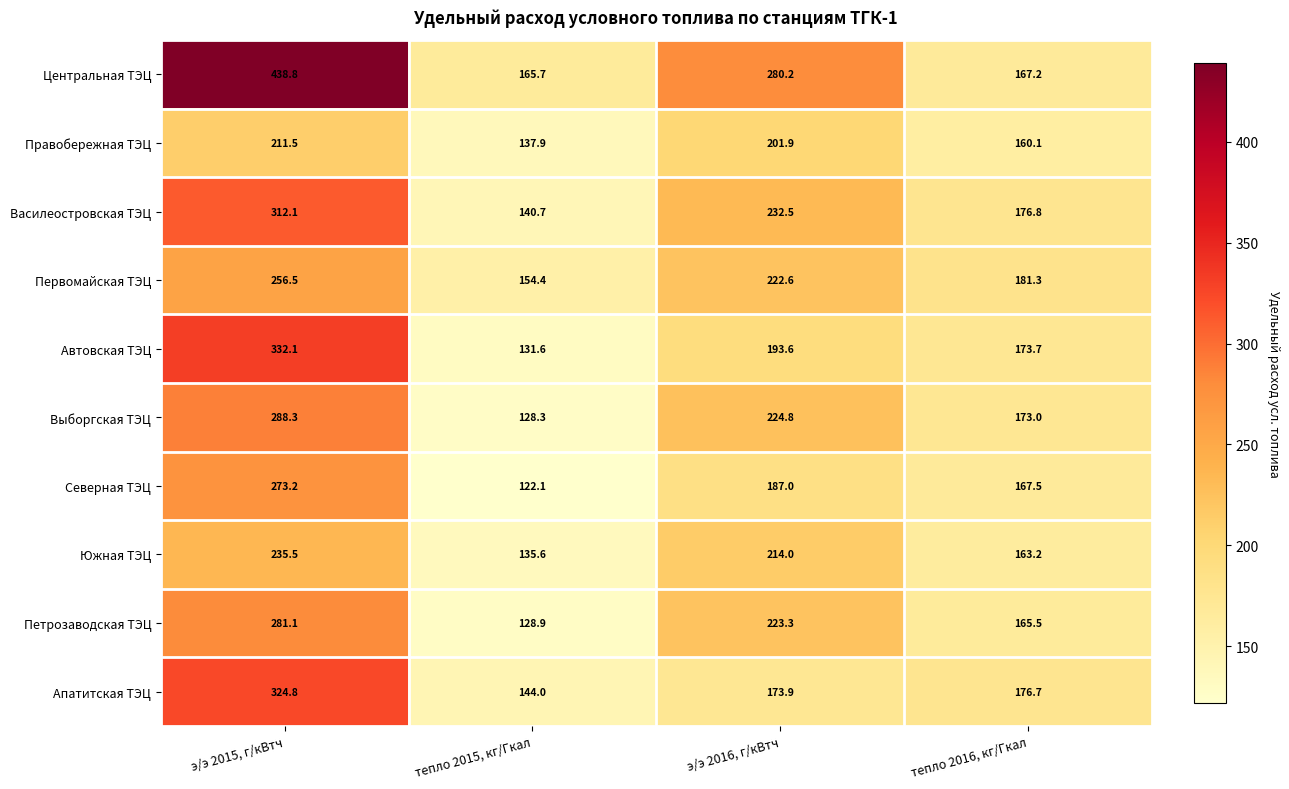

Which series has the largest range (max minus min)?

Центральная ТЭЦ